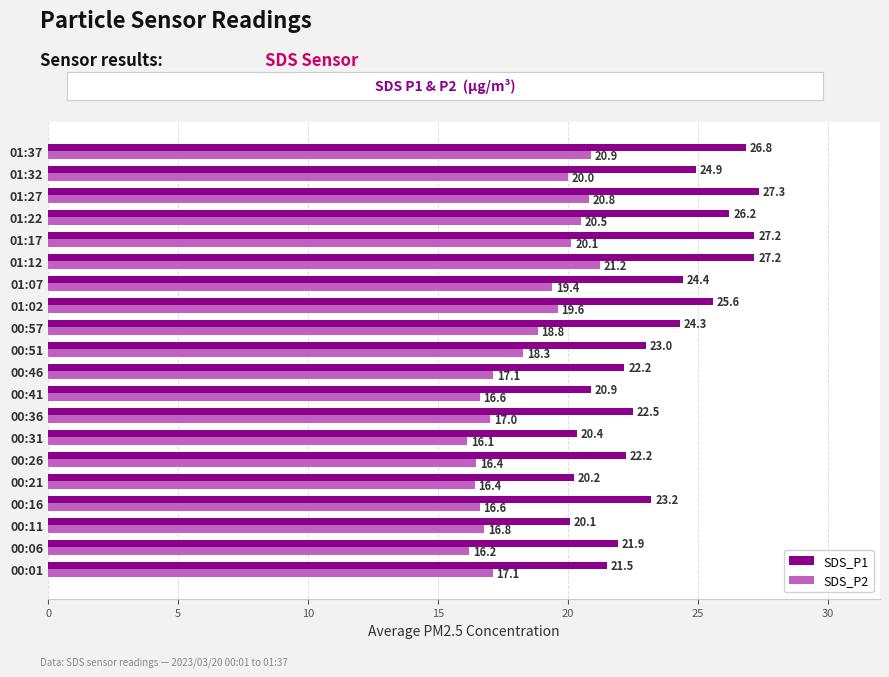

What is the total value across all series at 00:46?

39.3